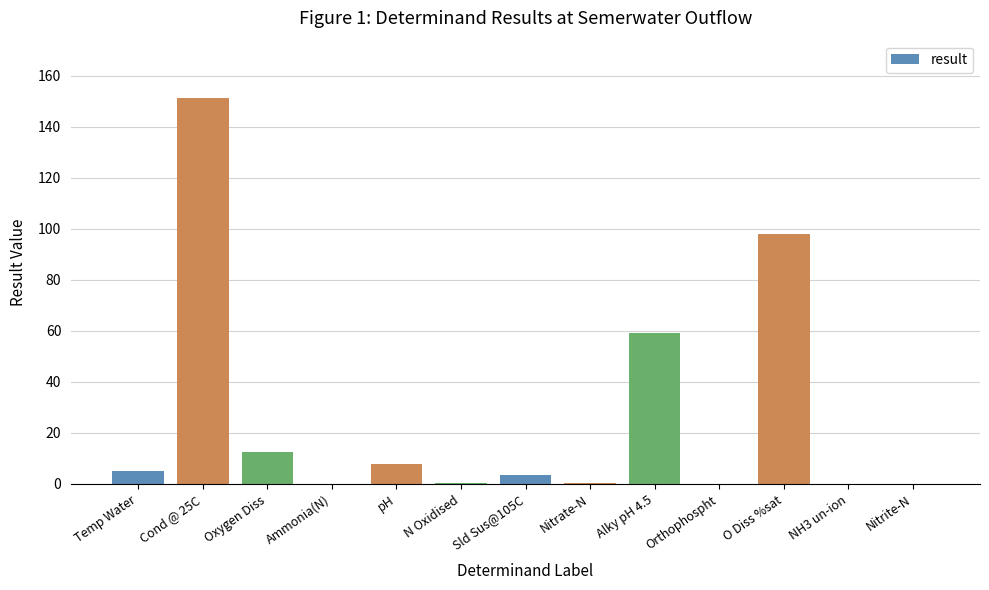

Are the bars horizontal?

No